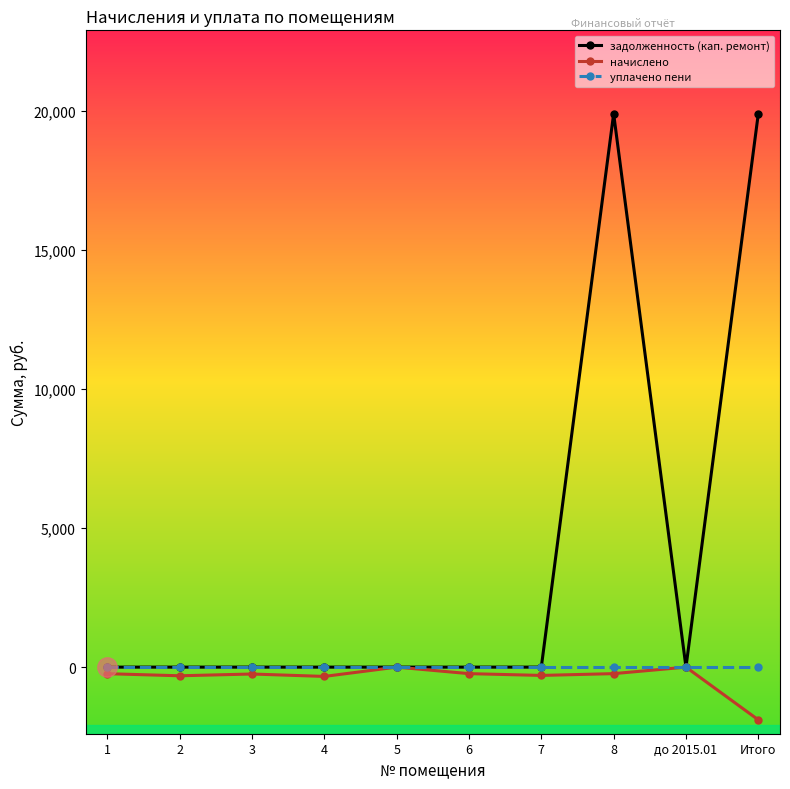

Which series has the largest range (max minus min)?

задолженность (кап. ремонт)